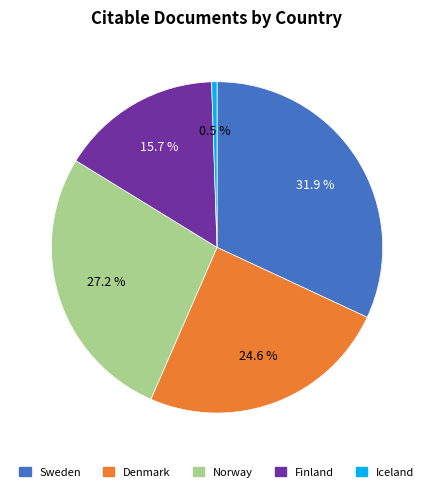

To the nearest percent, what percentage of the pie is Denmark?

25%